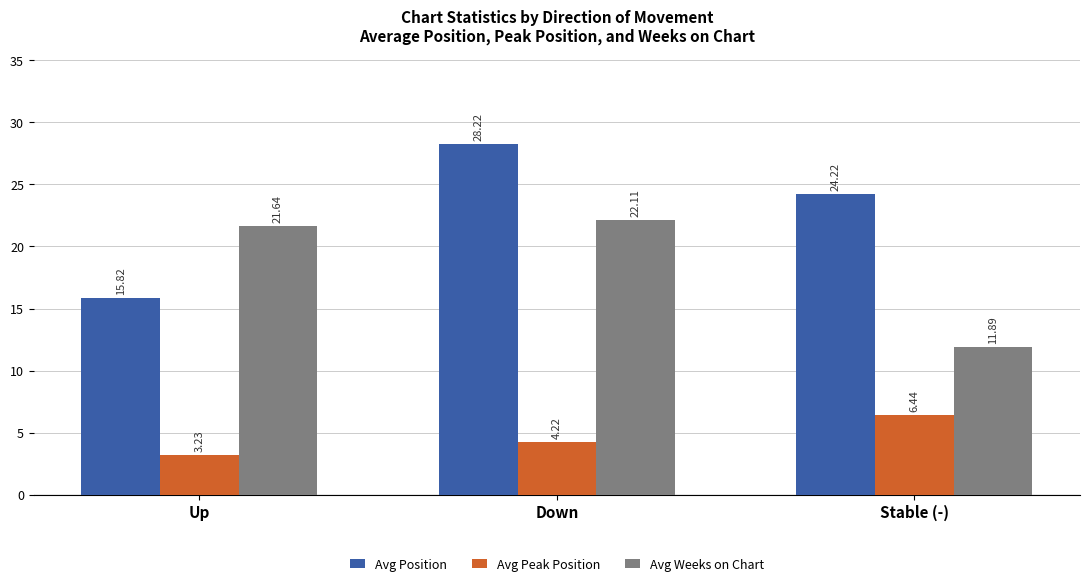

What is the spread (max minus min) of values at Up?

18.4